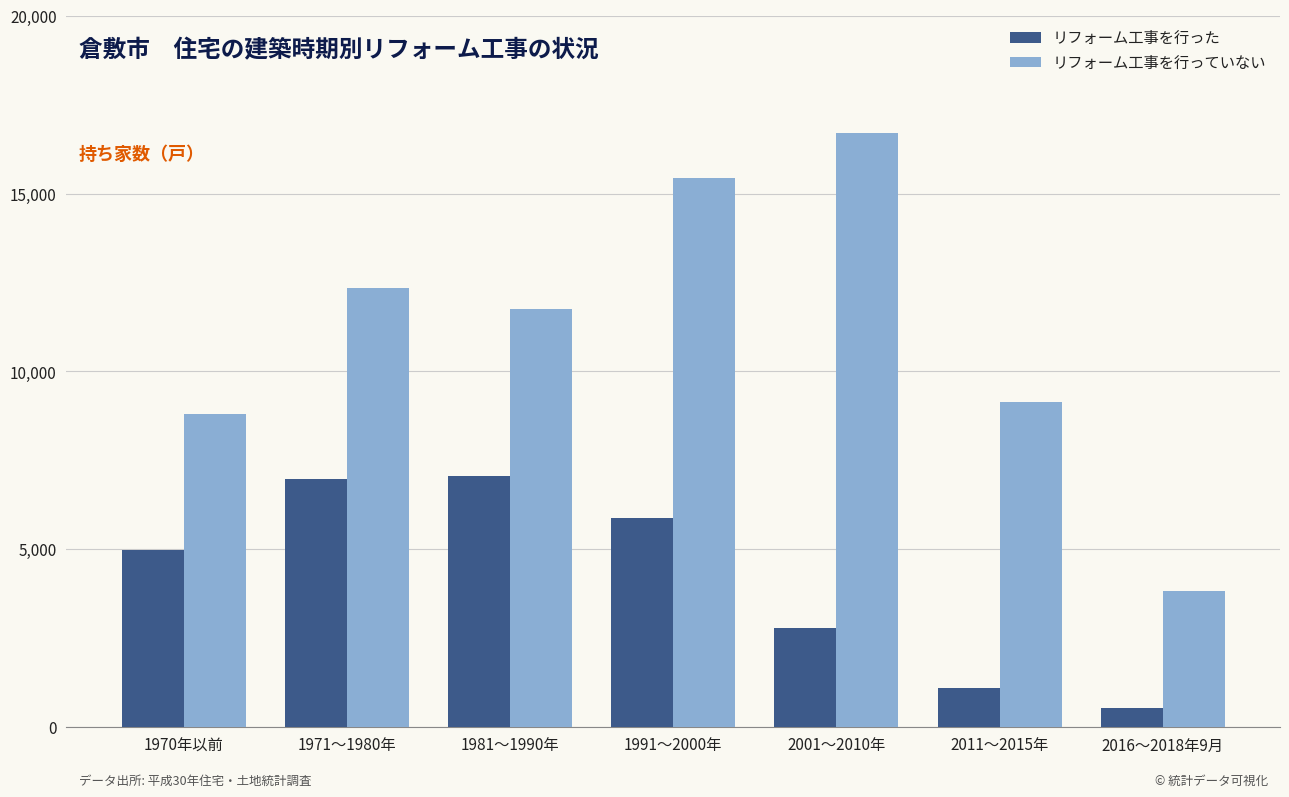

The value of リフォーム工事を行った at 1970年以前 is 1399. True or false?

False